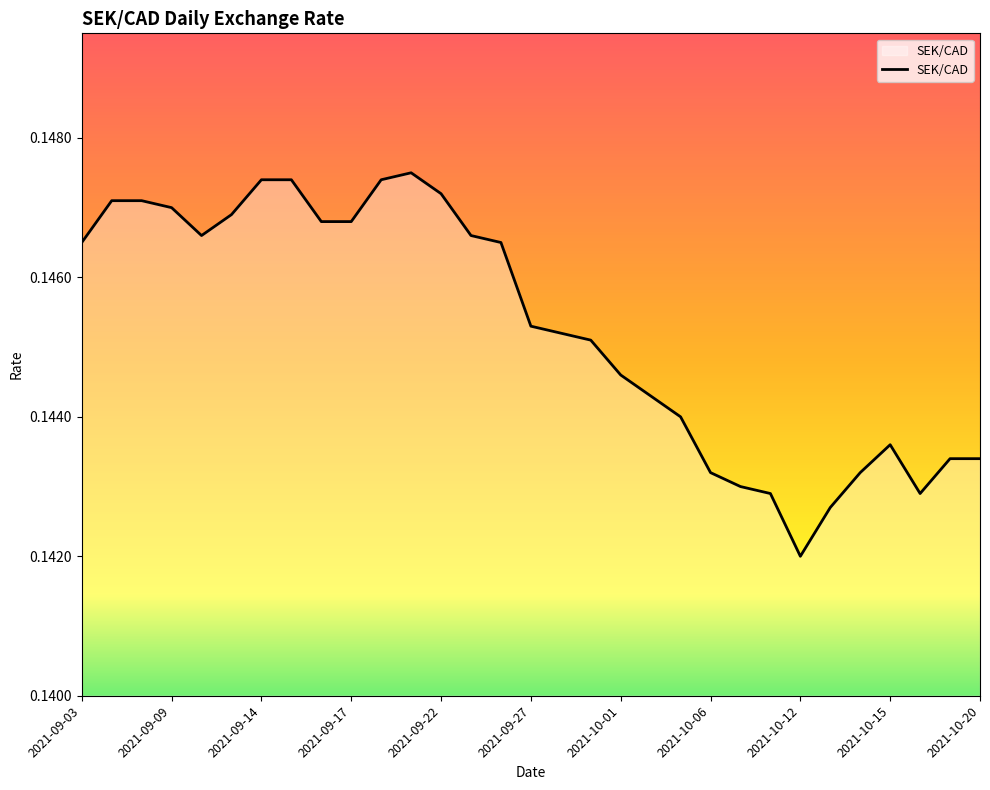

How many lines are shown in the chart?

1